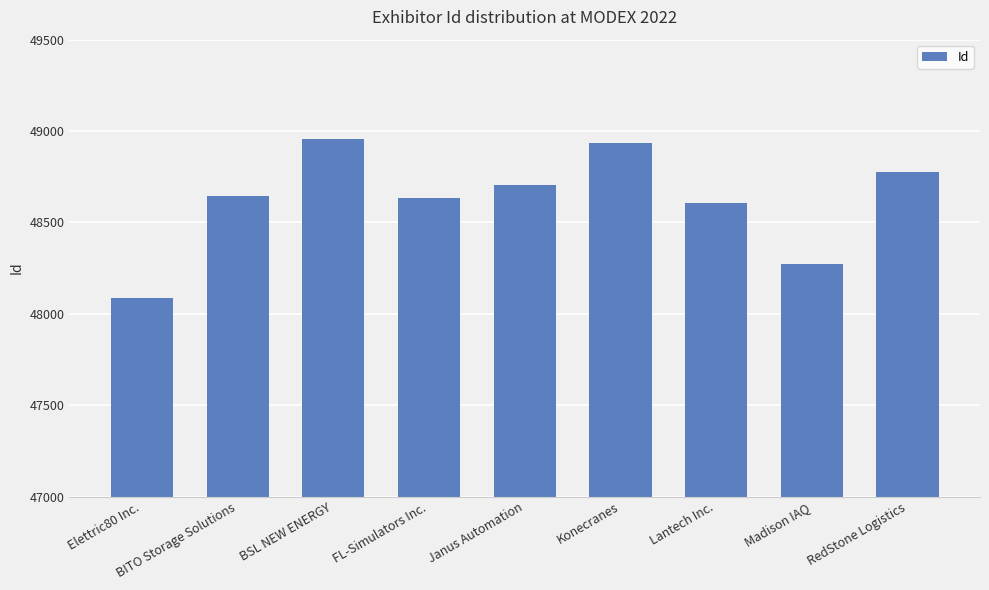

What is the value of the 5th bar from the left?

48707